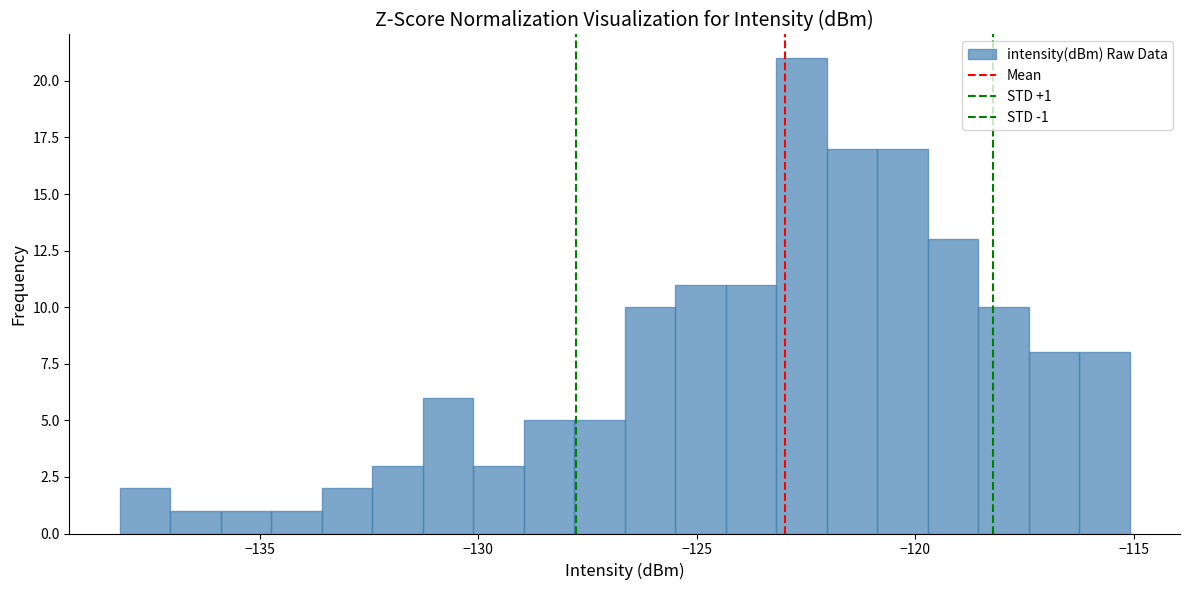

Read against the x-axis, roughly where is the centre of the tallest bar?

-122.5